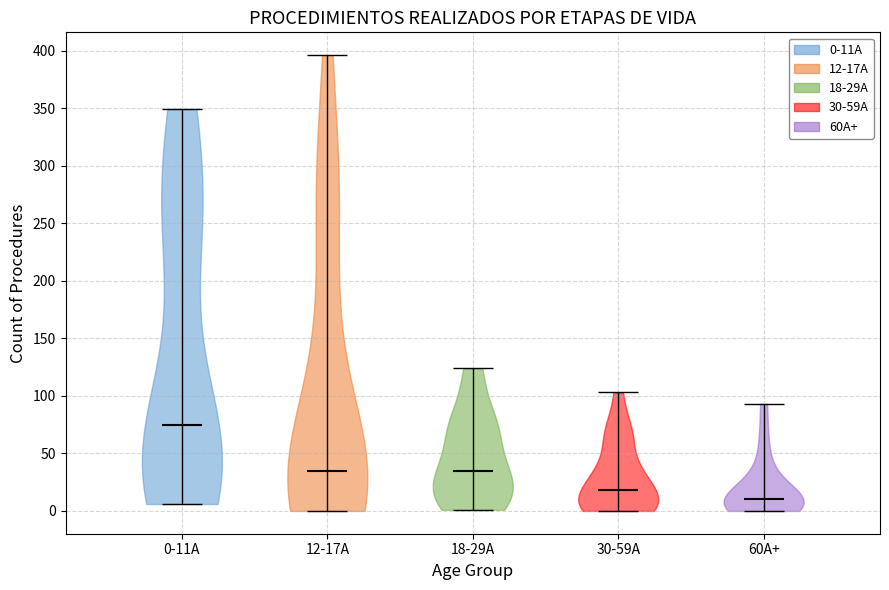

Where does the median line of the violin for 60A+ sit on the y-axis? The values are not printed on the chart, so give them approximately, as read against the axis.

10